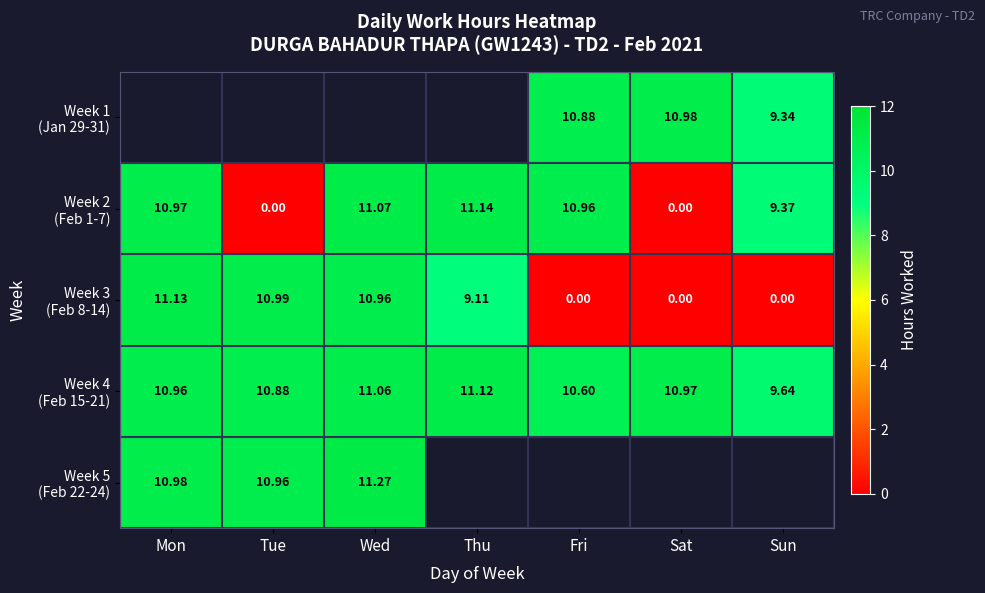

Between Sat and Mon, which is larger?

Mon